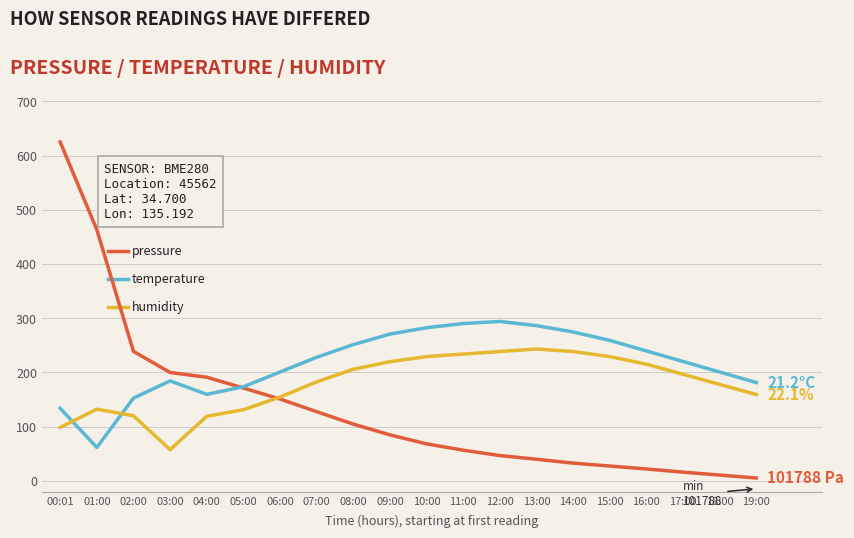

Which label corresponds to the largest value in the chart?

00:01